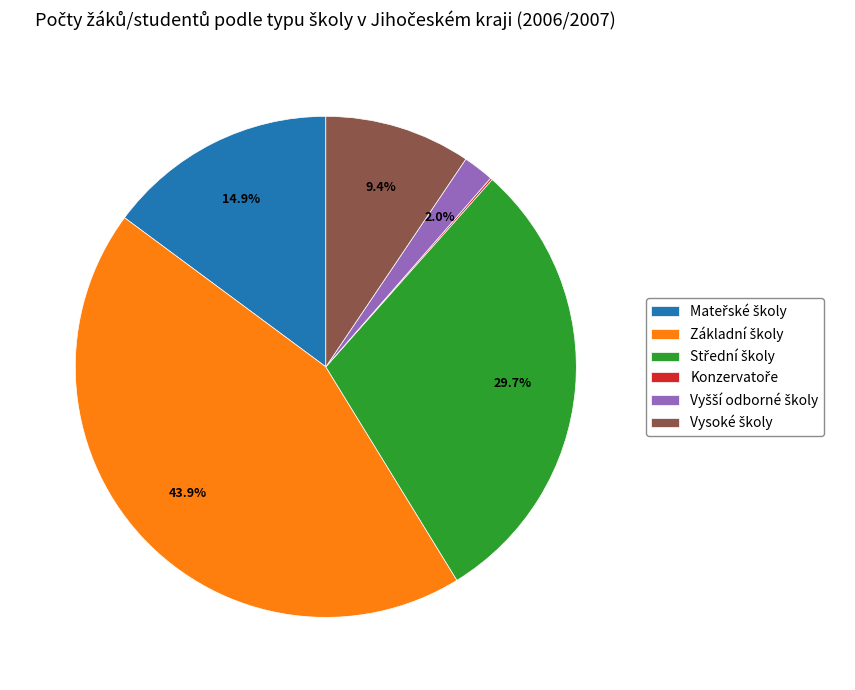

Is there a majority slice in this chart?

No